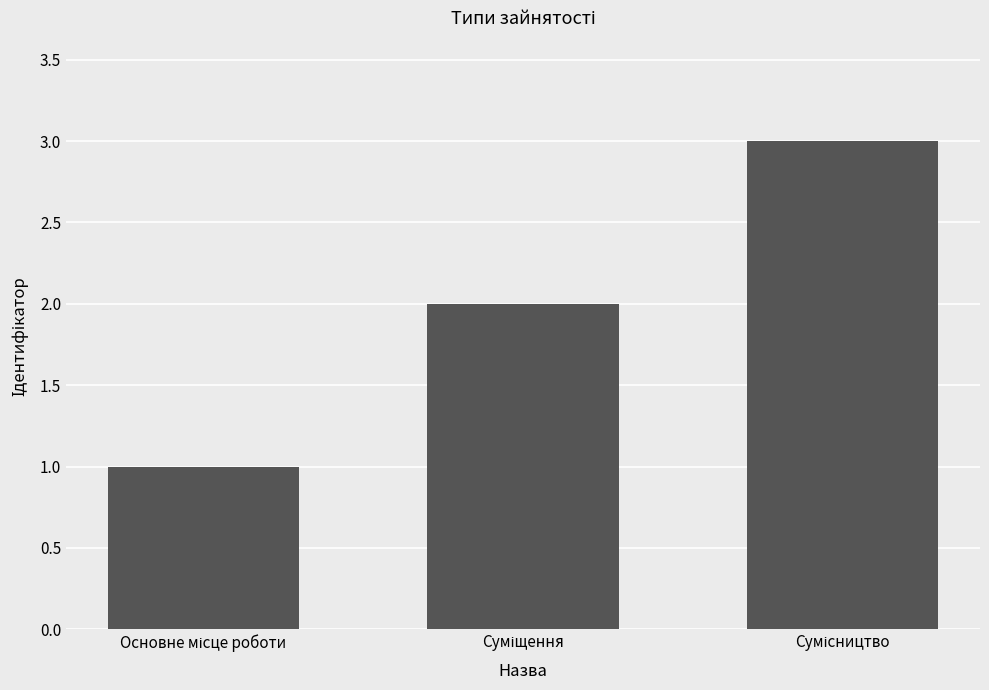

What is the sum of all values?

6